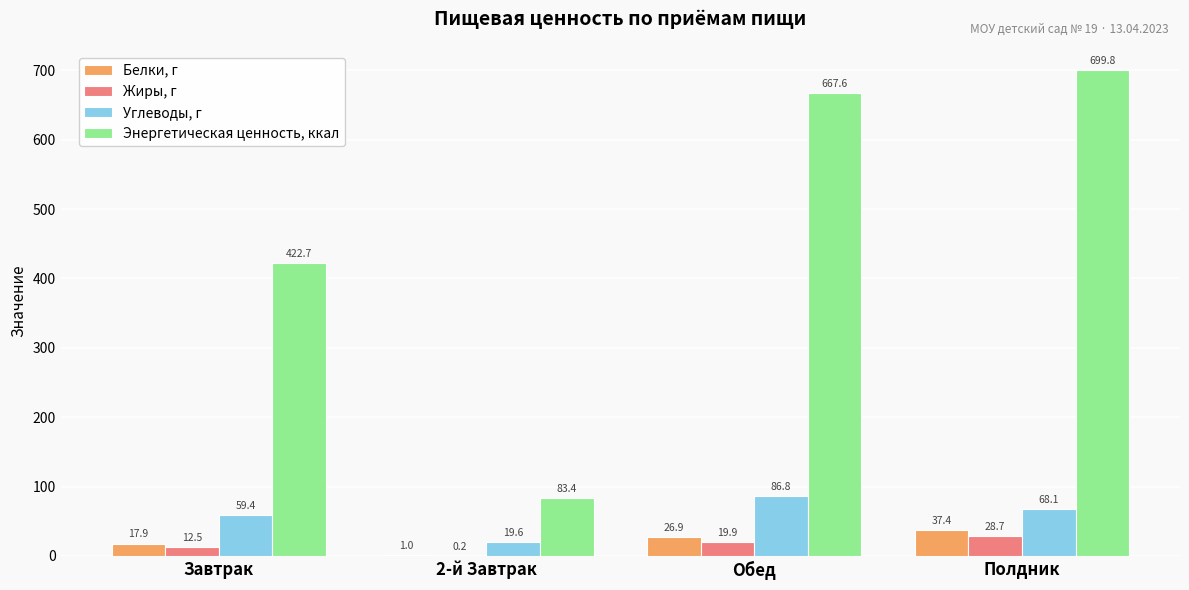

Is the value of Жиры, г at Обед greater than the value of Белки, г at Завтрак?

Yes